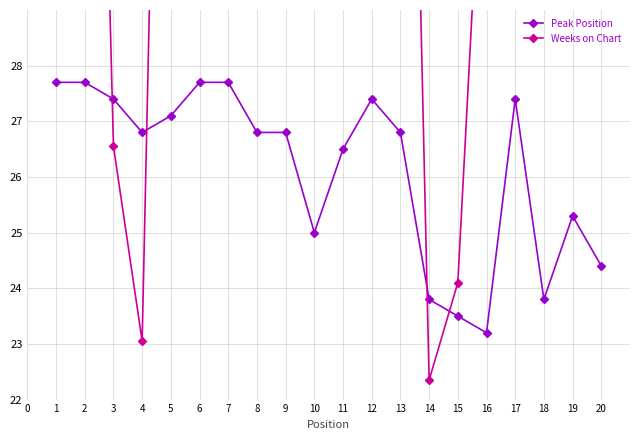

What is the minimum value for Peak Position?

23.2